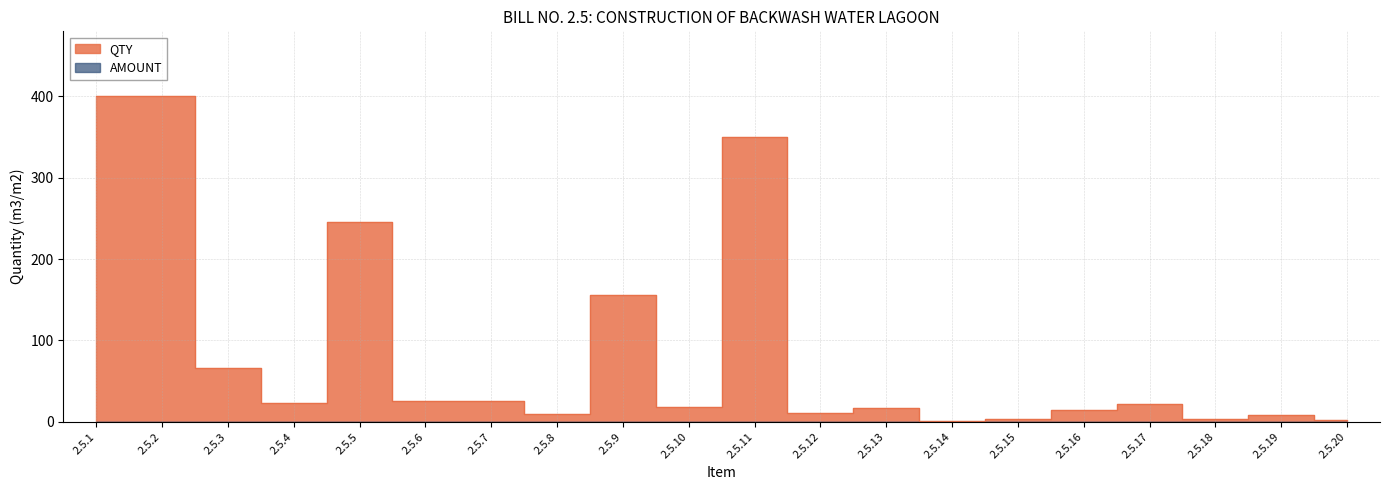

What is the sum of all values?

1801.9